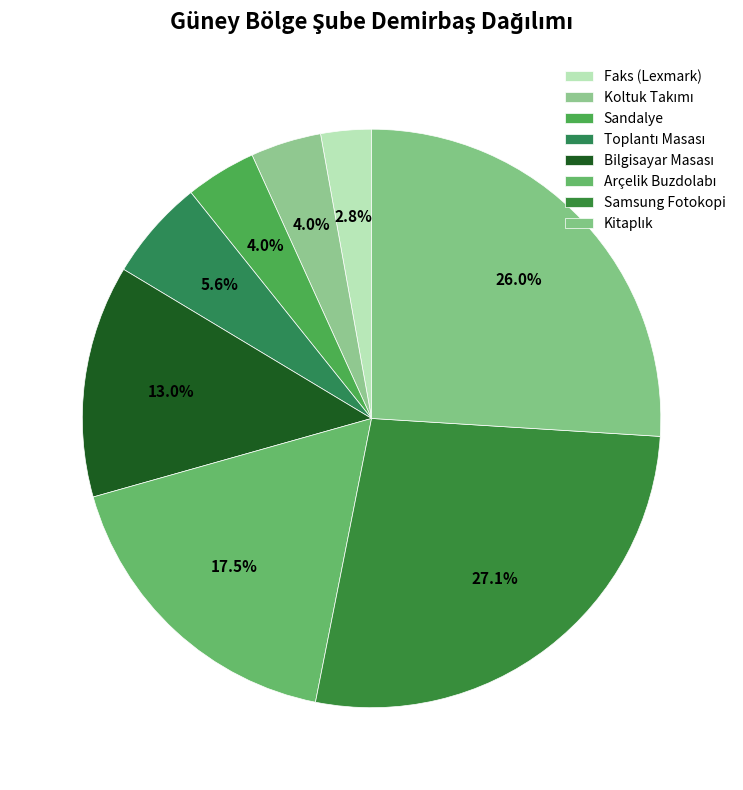

Which category has the biggest portion of the pie?

Samsung Fotokopi